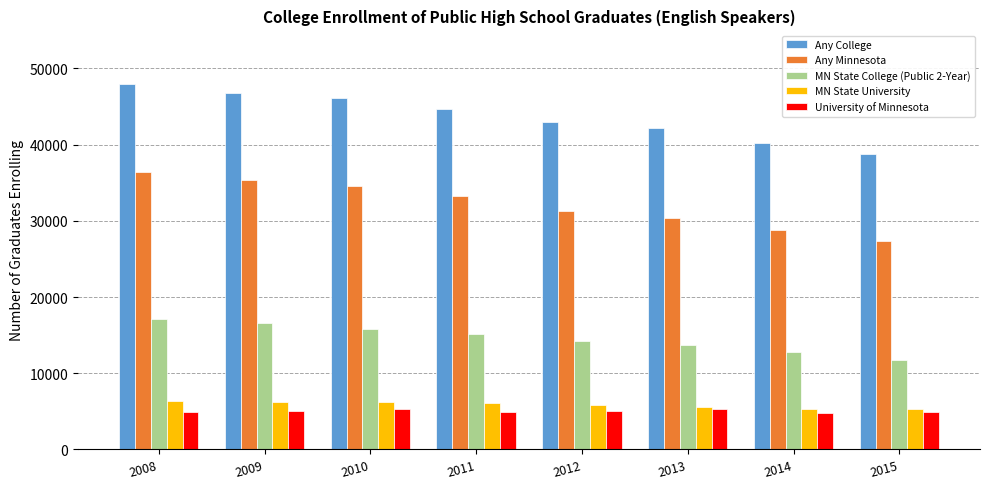

What is the minimum value shown in the chart?

4843